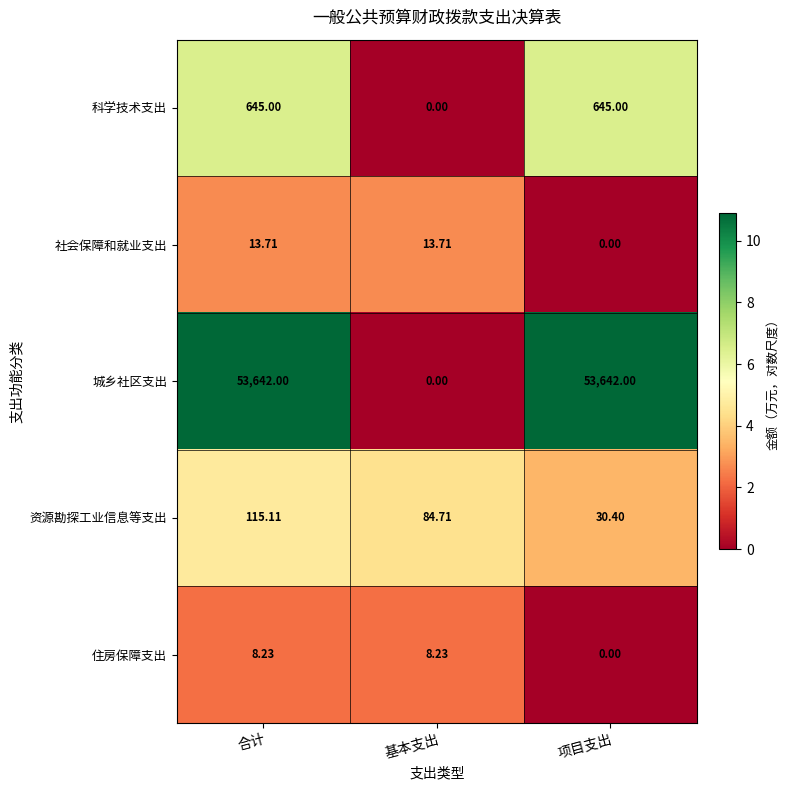

Rank the series by their maximum value, from lowest to highest.

住房保障支出, 社会保障和就业支出, 资源勘探工业信息等支出, 科学技术支出, 城乡社区支出